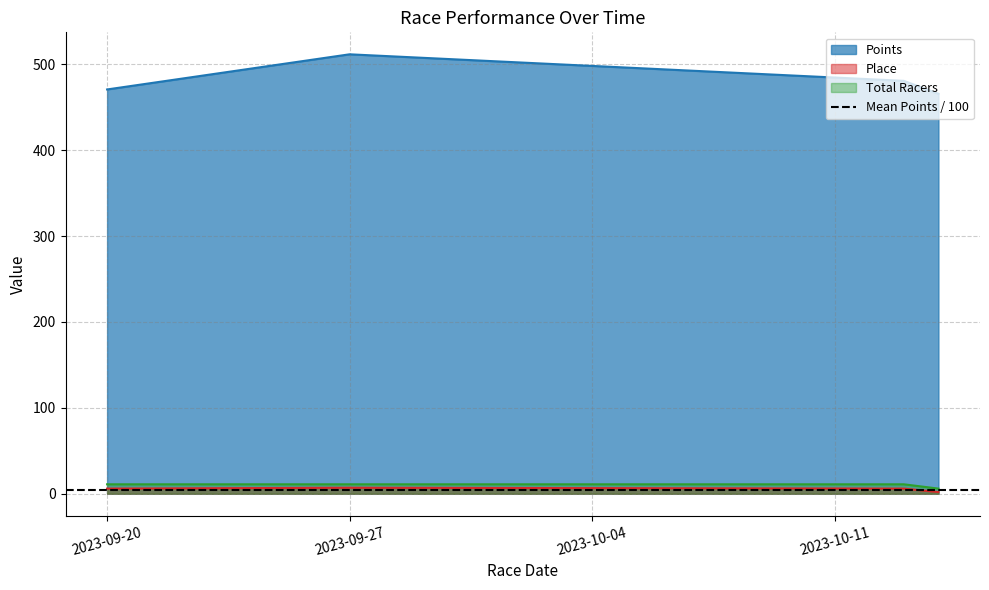

Is it true that Points equals 278.4 at 2023-09-27?

False